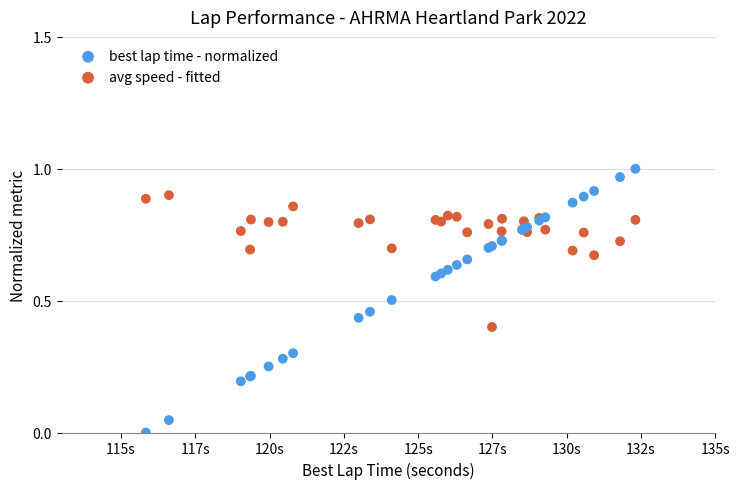

Which series contains the highest Y value?

best lap time - normalized